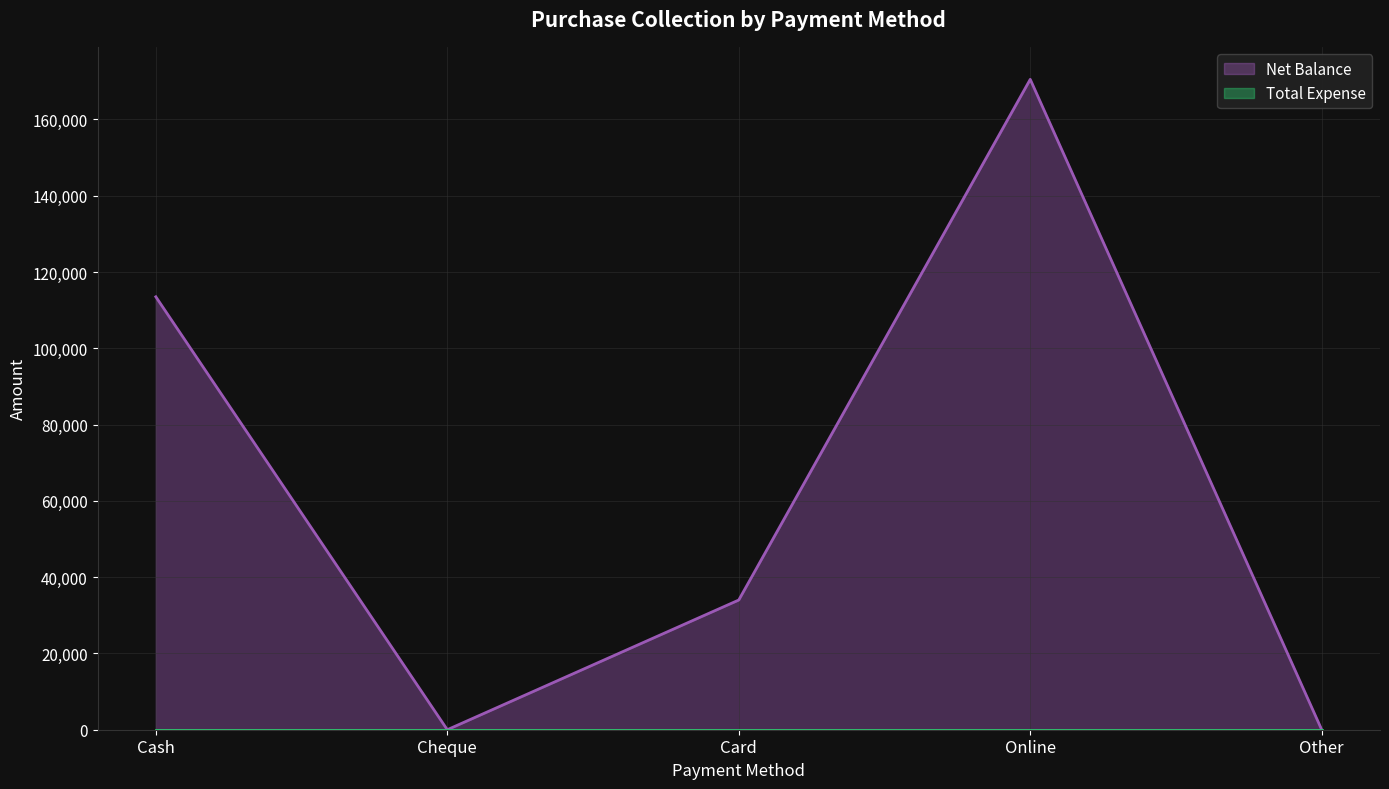

Rank the categories by value from lowest to highest.

Cheque, Other, Card, Cash, Online